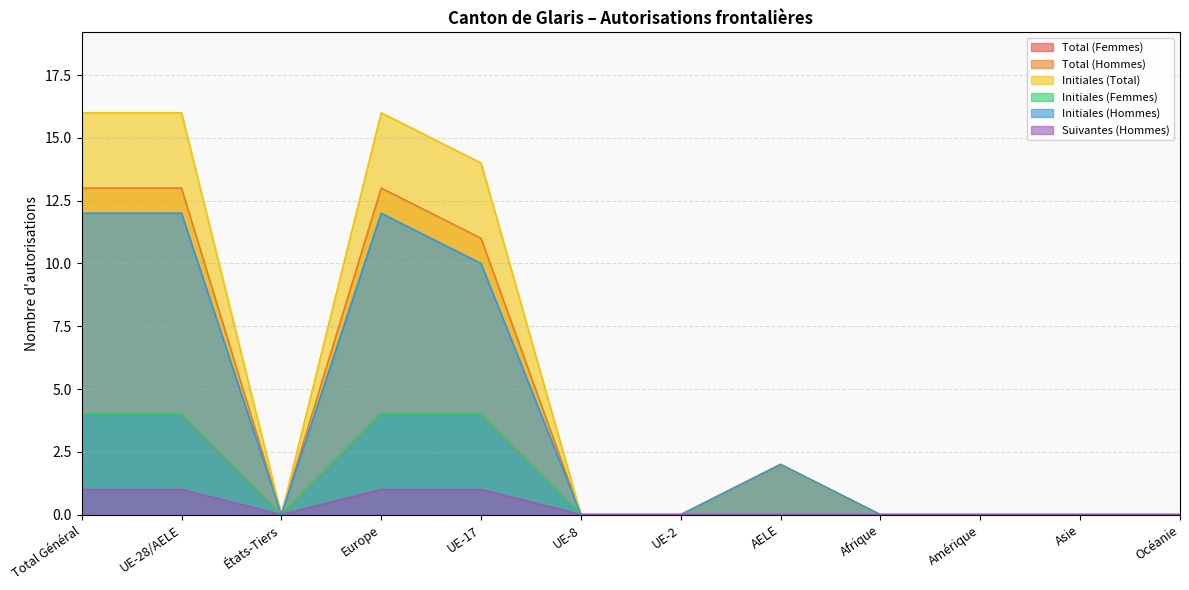

Rank the series by their maximum value, from lowest to highest.

Suivantes (Hommes), Total (Femmes), Initiales (Femmes), Initiales (Hommes), Total (Hommes), Initiales (Total)